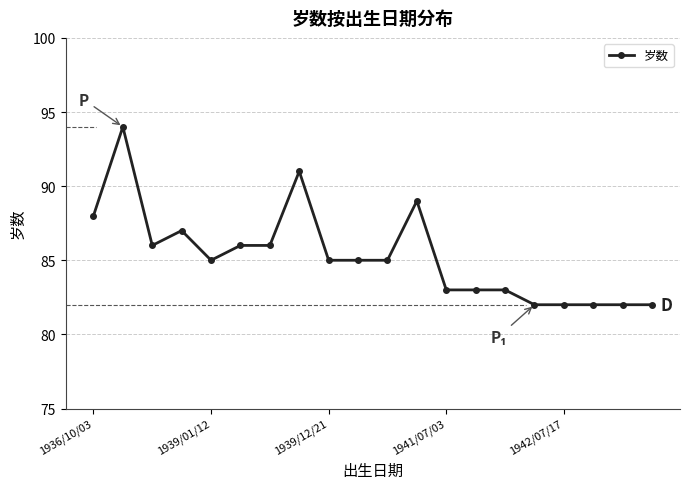

What is the value of the 5th point from the left?

85